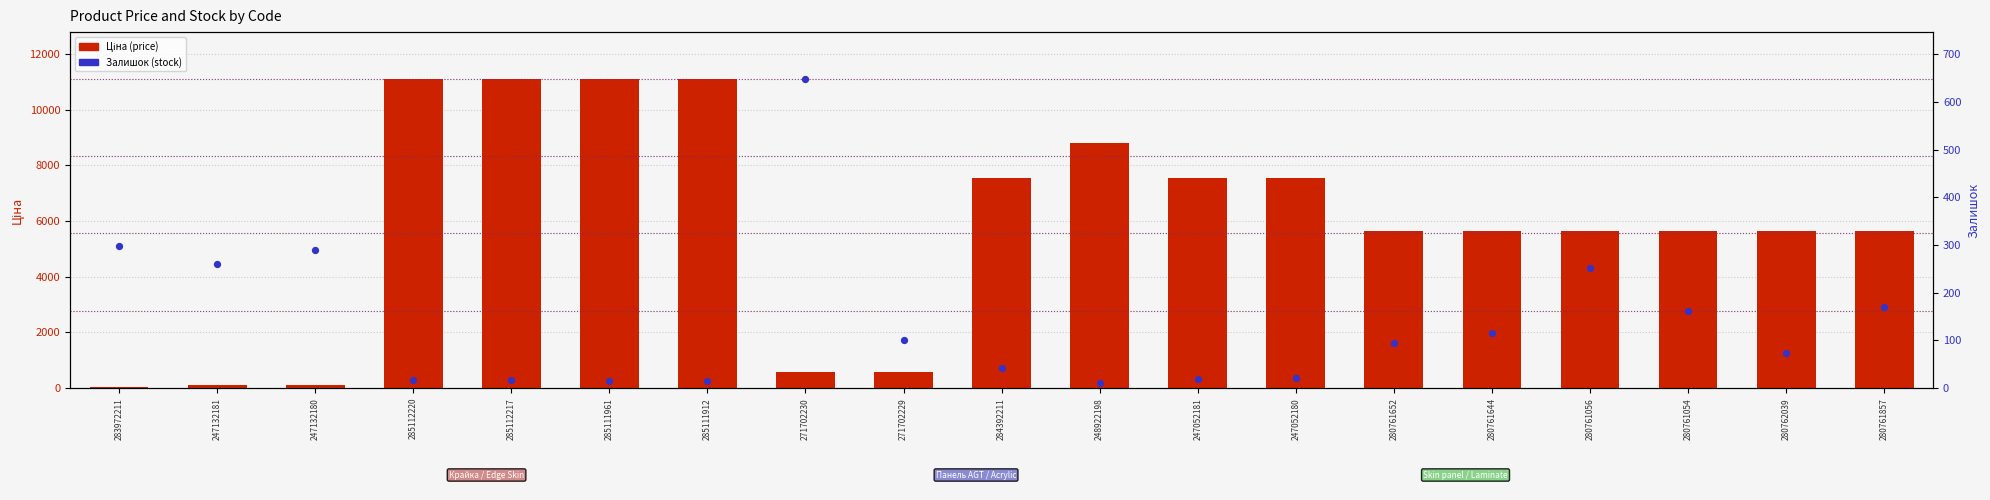

Is the value of Залишок at 247052180 greater than the value of Ціна at 284392211?

No